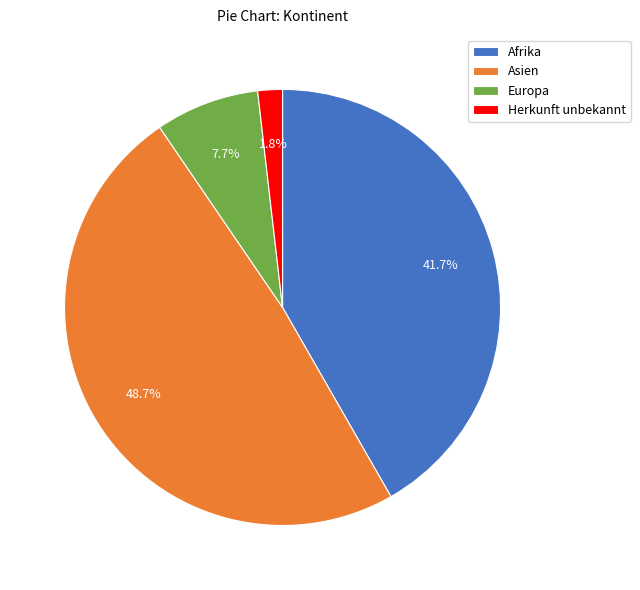

To the nearest percent, what percentage of the pie is Asien?

49%